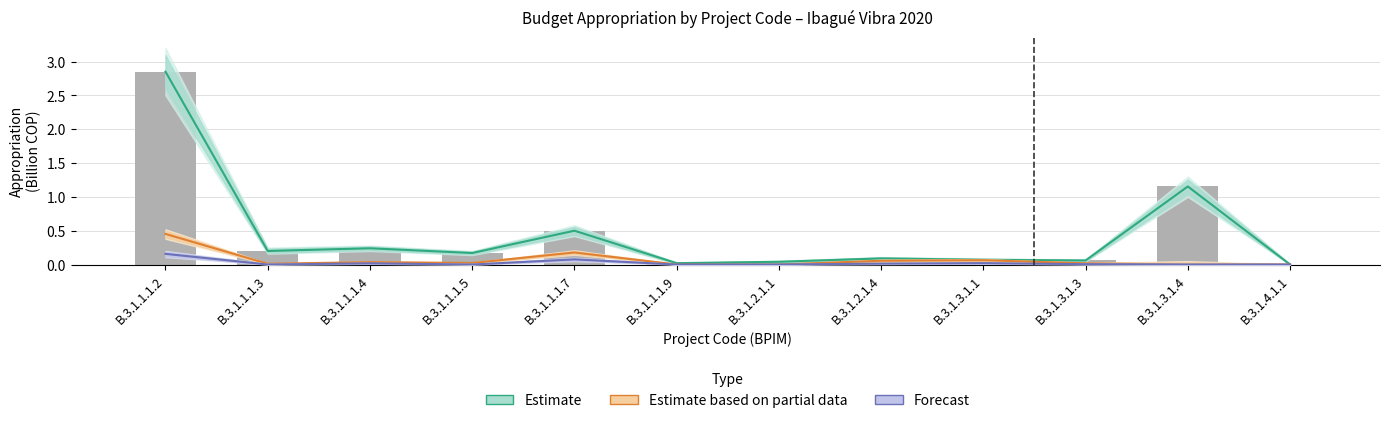

What position from the right is B.3.1.1.1.5?

9